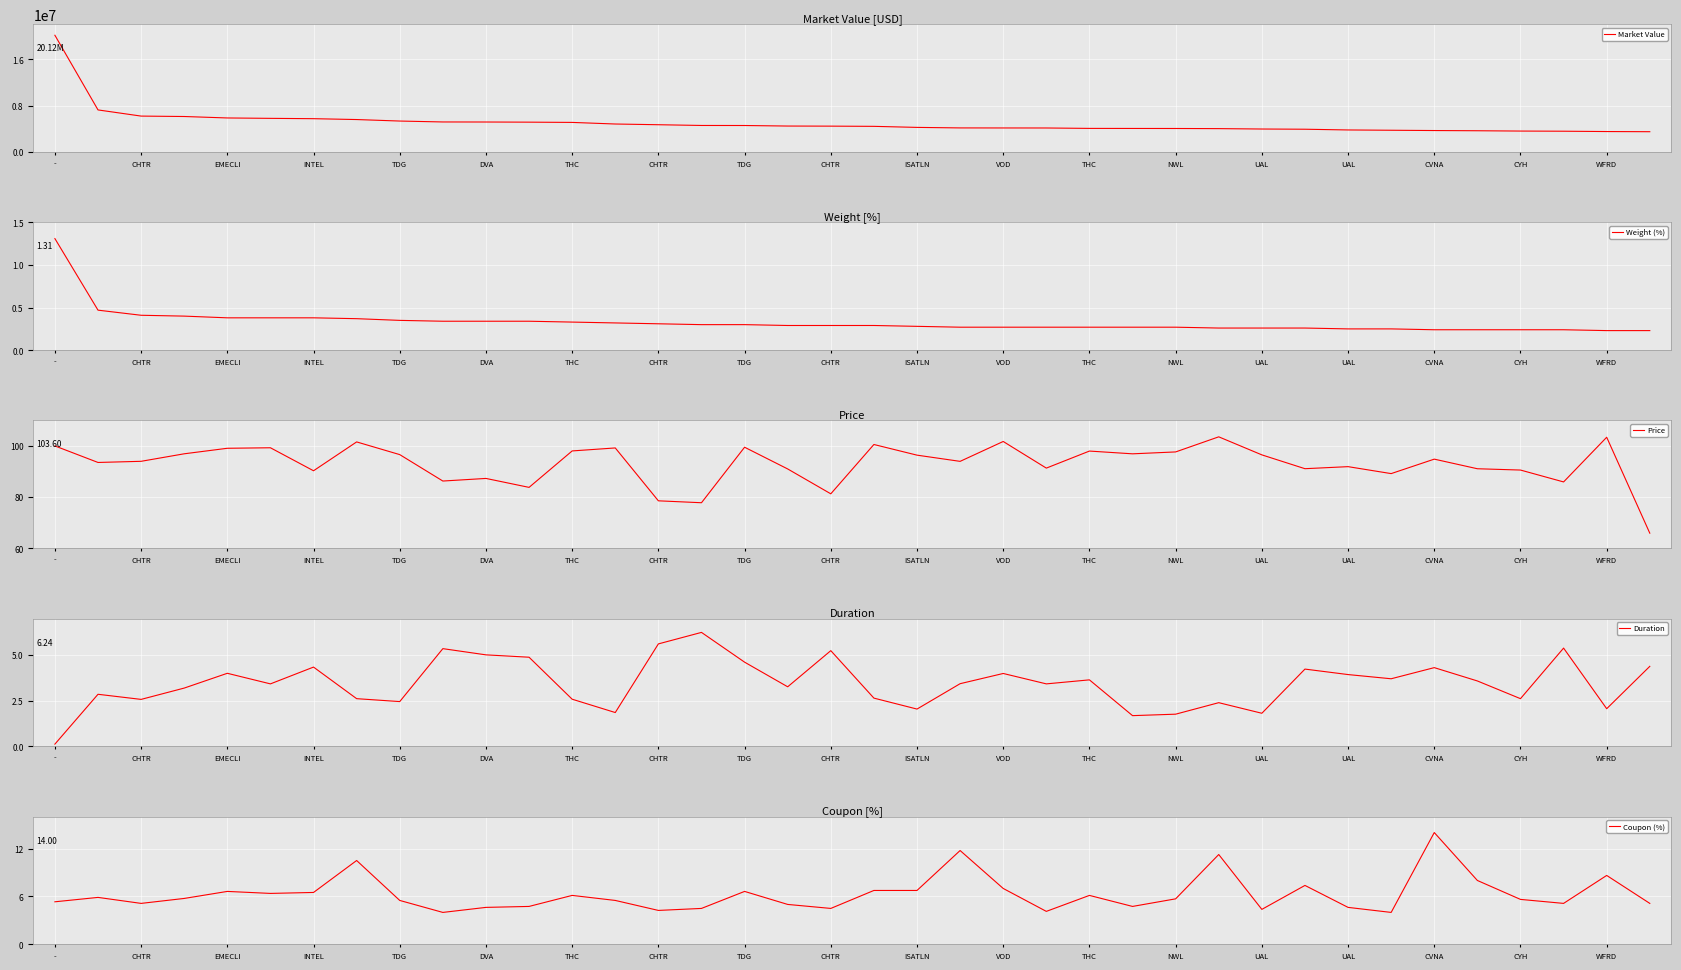

True or false: Market Value and Coupon (%) cross at least once.

False